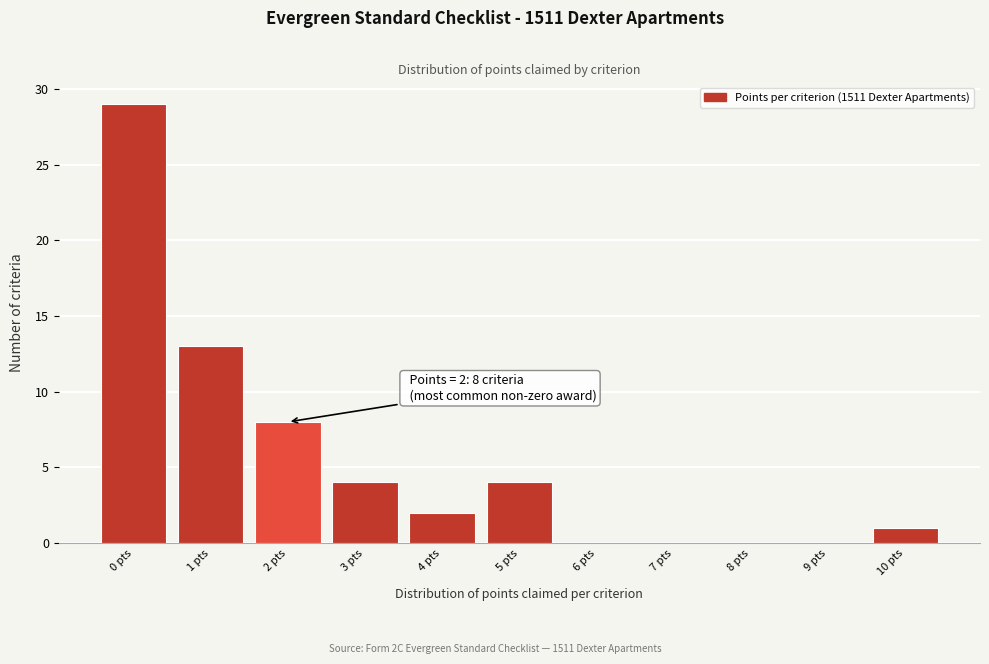

Over which range of the x-axis is the bar tallest?

-0.5 to 0.5